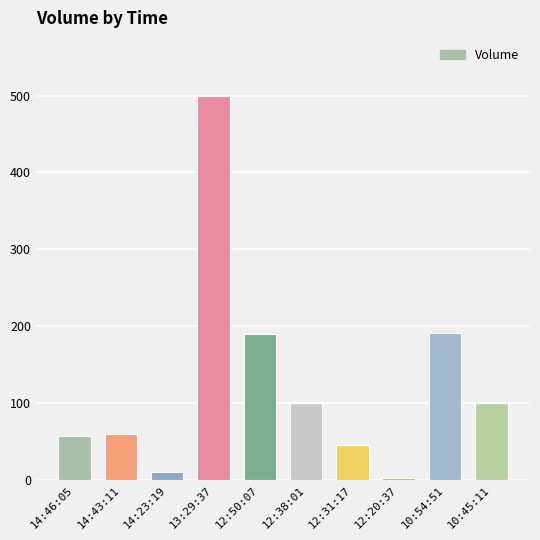

What is the difference between the maximum and minimum values?

497